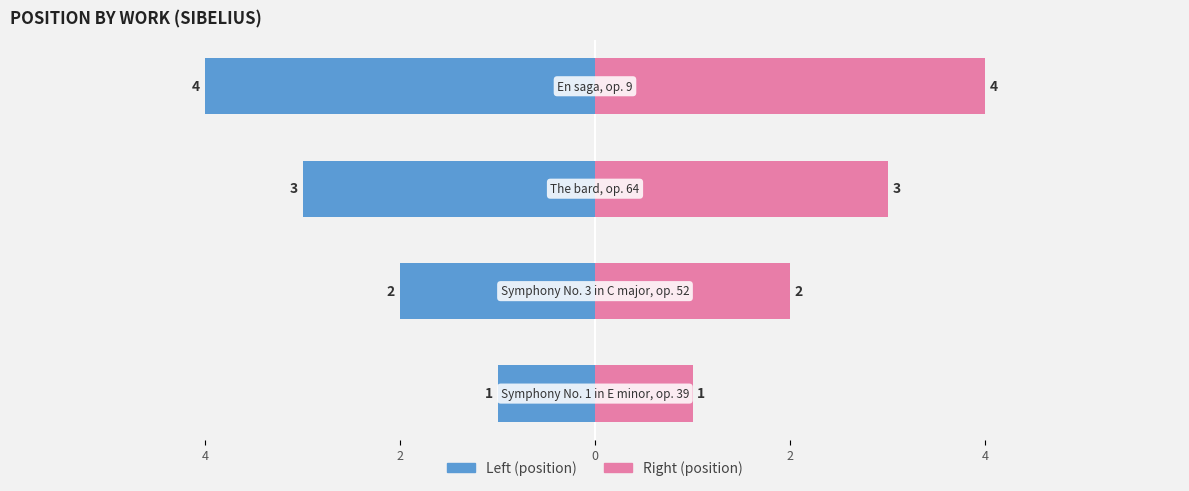

Reading right to left, what are all the values shown in this chart?

position (left): -4	-3	-2	-1
position (right): 4	3	2	1